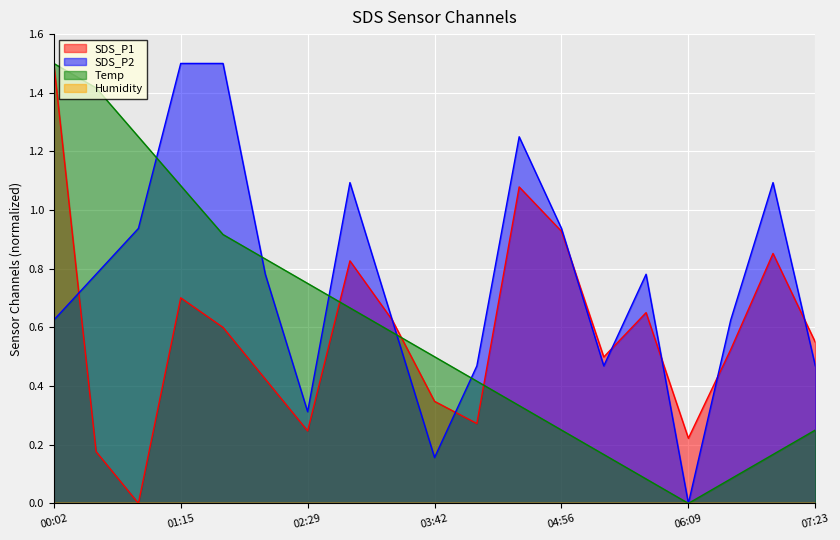

What is the difference between the Temp values at 05:45 and 00:02?

1.4